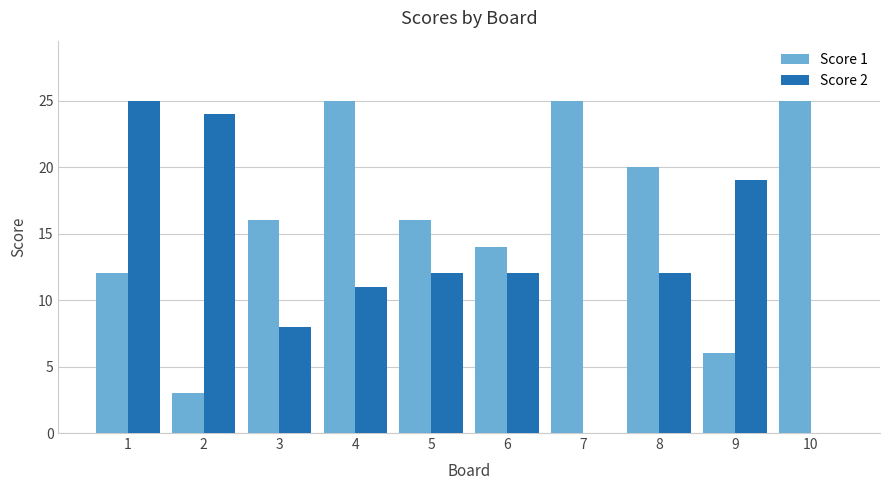

Which series changed the most between 3 and 4?

Score 1